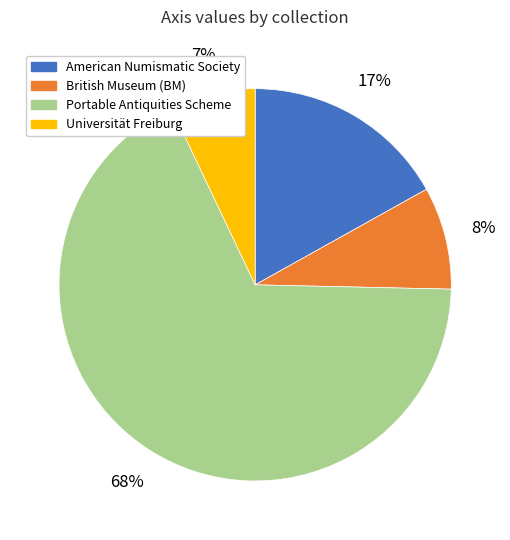

To the nearest percent, what is the difference between the largest and smallest slice percentages?

61%